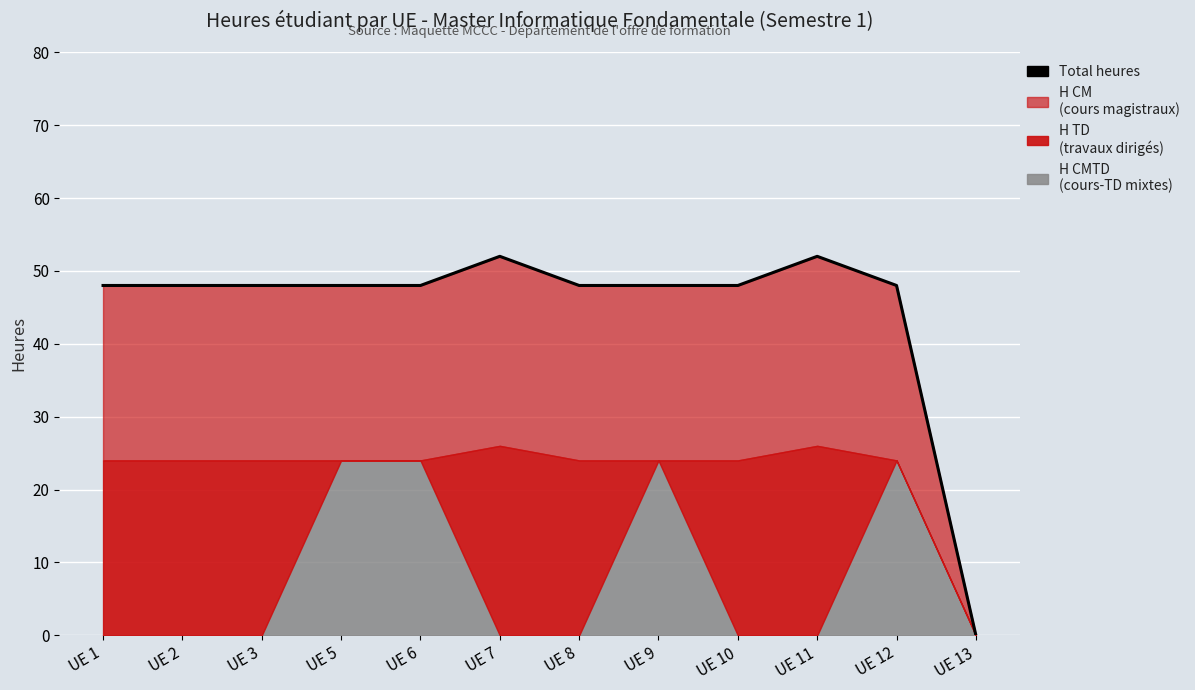

How many data points does each series have?

12